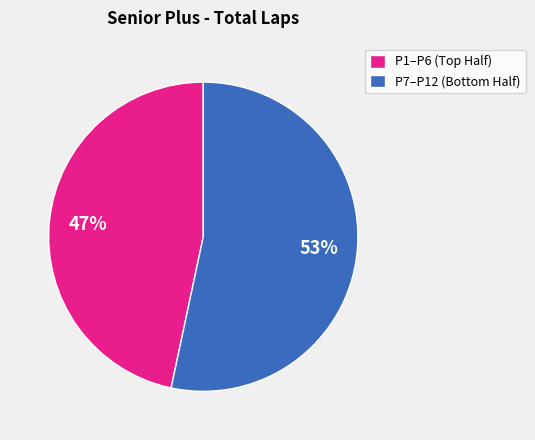

How many slices are in this pie chart?

2